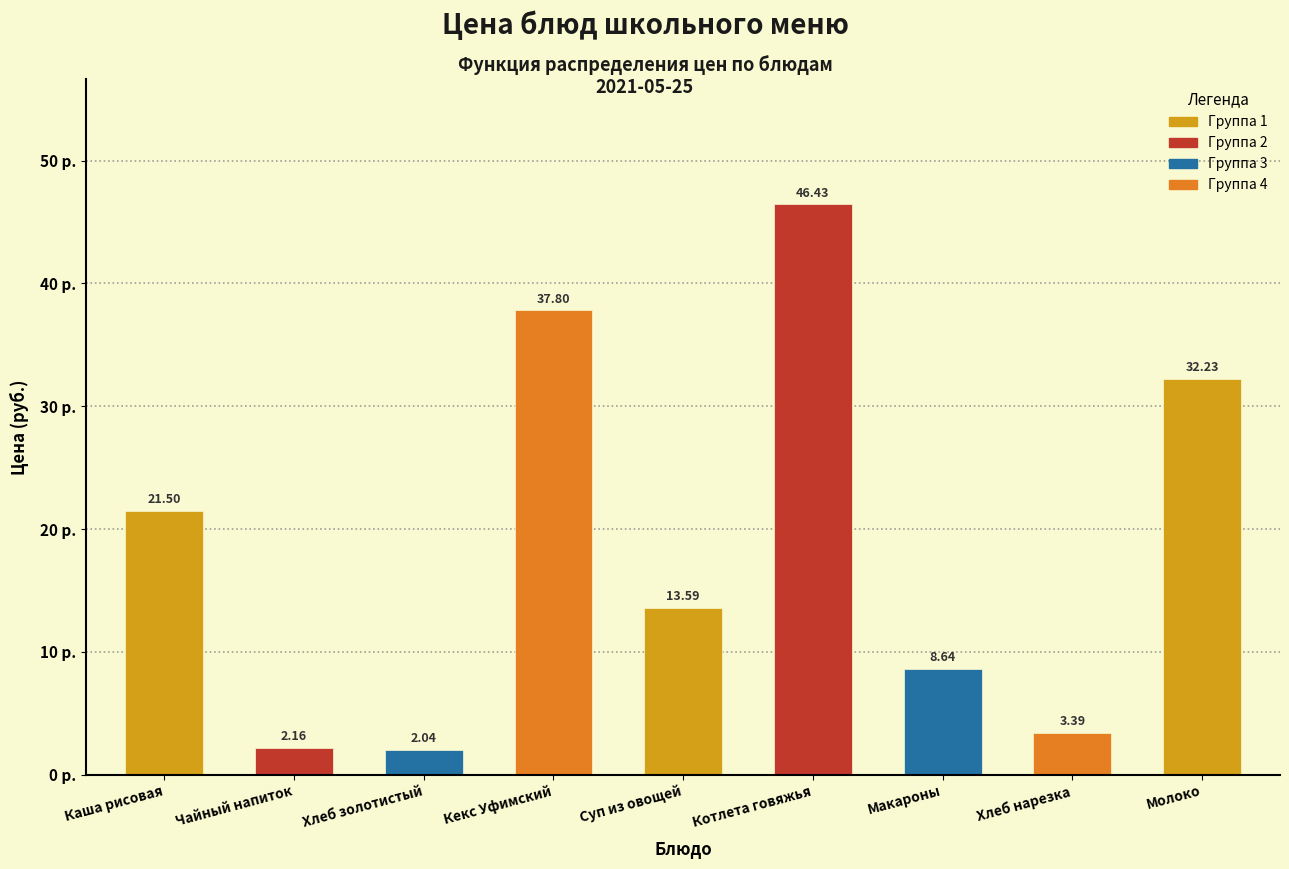

What is the sum of the values at Хлеб золотистый and Чайный напиток?

4.2